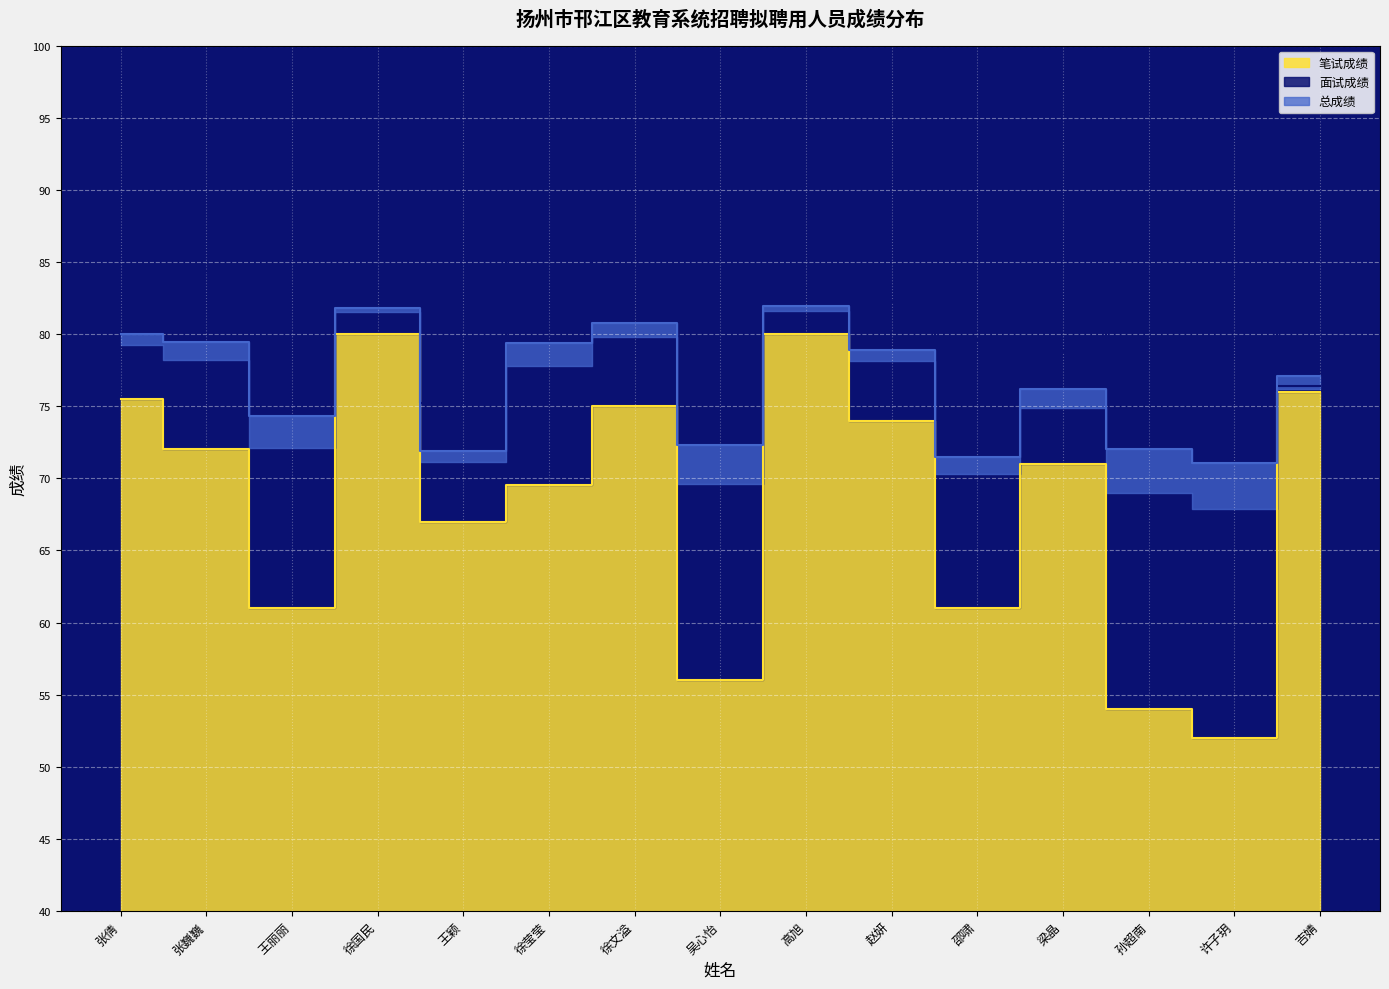

Which category has the lowest value in the 笔试成绩 series?

许子玥